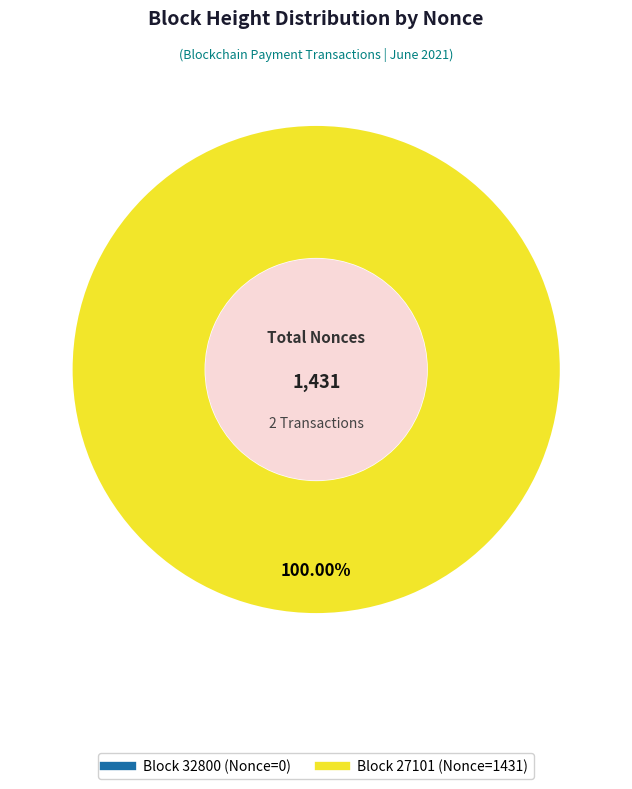

Which category has the smallest portion of the pie?

32800